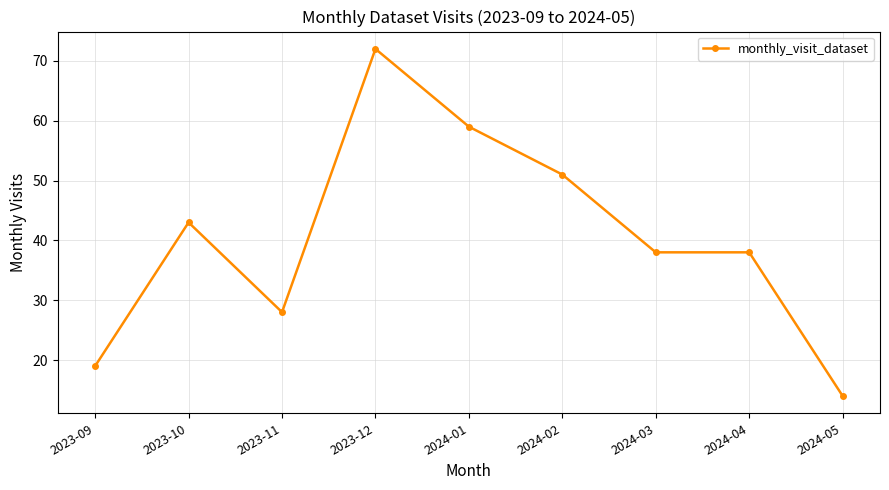

Reading left to right, what are all the values shown in this chart?

19	43	28	72	59	51	38	38	14